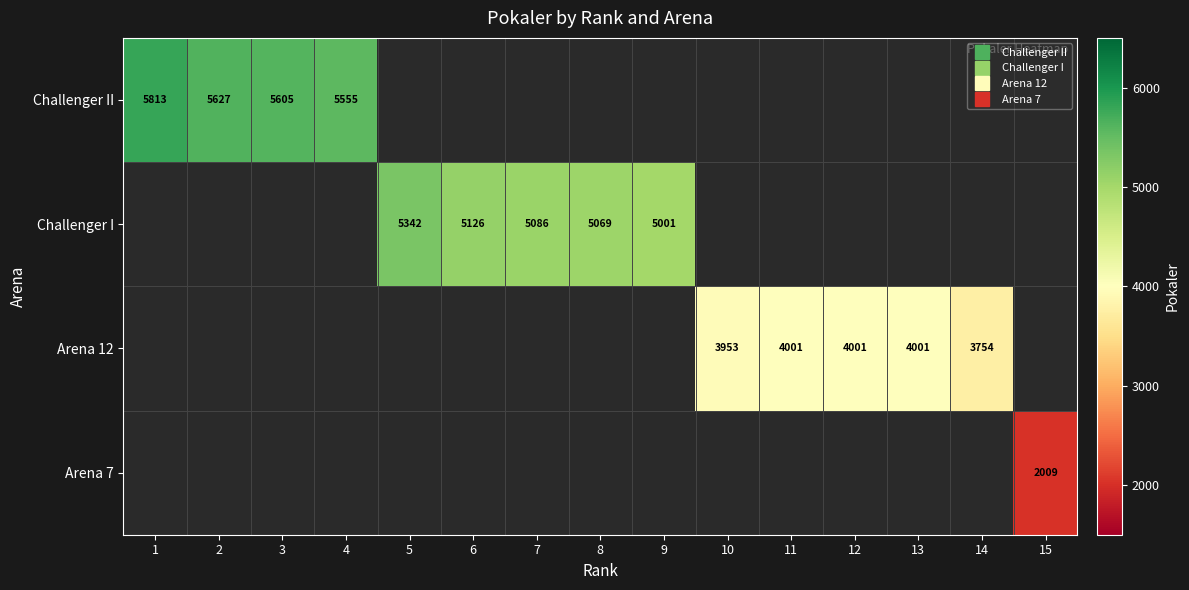

What is the smallest value displayed?

2009.0